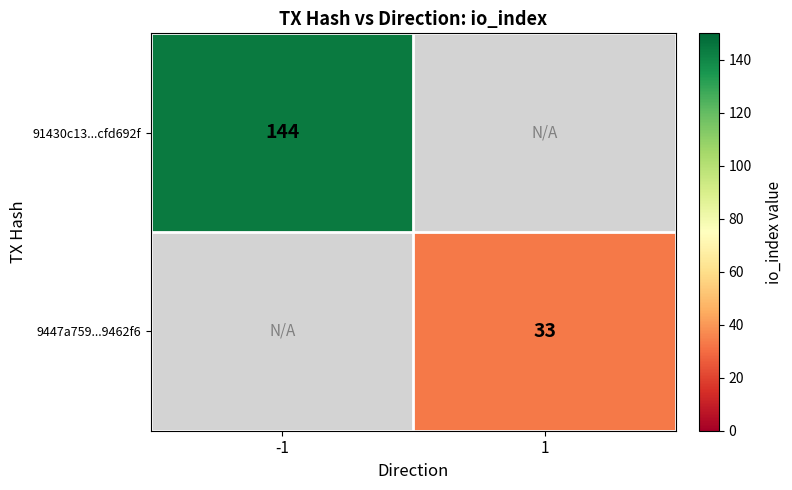

Between 1 and -1, which is larger?

-1